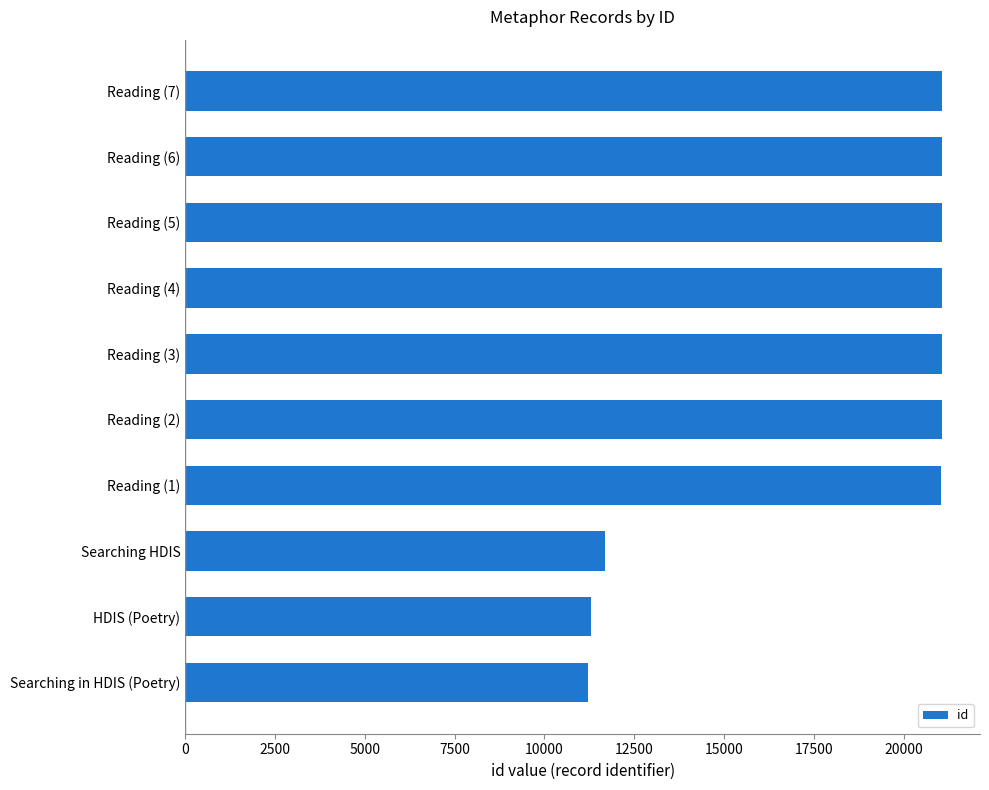

What is the difference between the maximum and minimum values?

9853